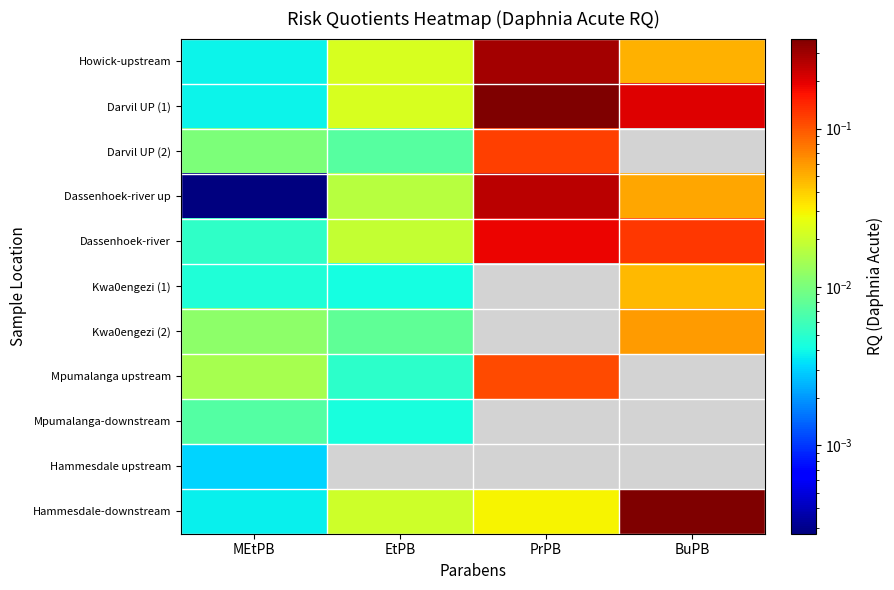

How many data points in Kwa0engezi (2) are above 0?

3